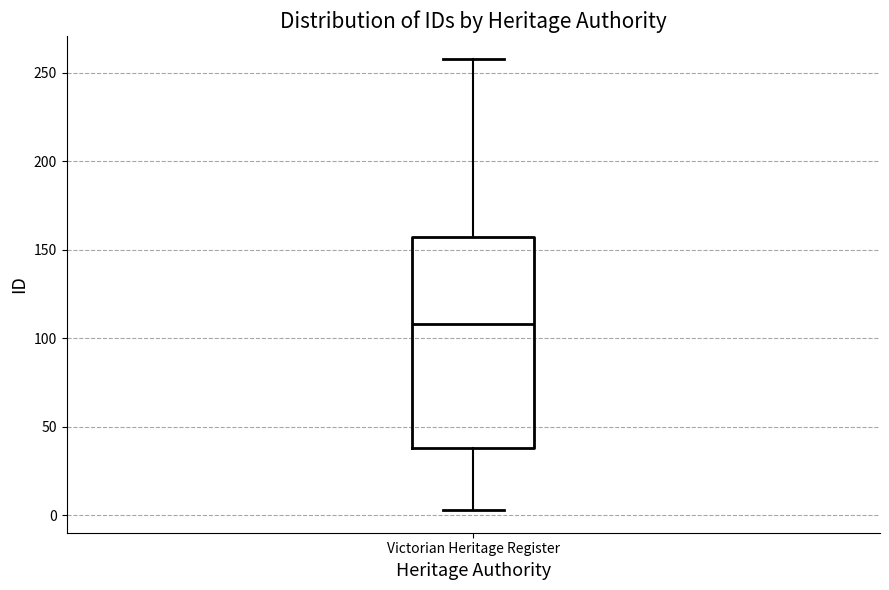

Read this box plot against the y-axis: the position of the median line, the range covered by the box, and the ends of both whiskers. The values are not printed on the chart, so give them approximately, as read against the axis.

median 110, box 40 to 155, whiskers 5 to 260